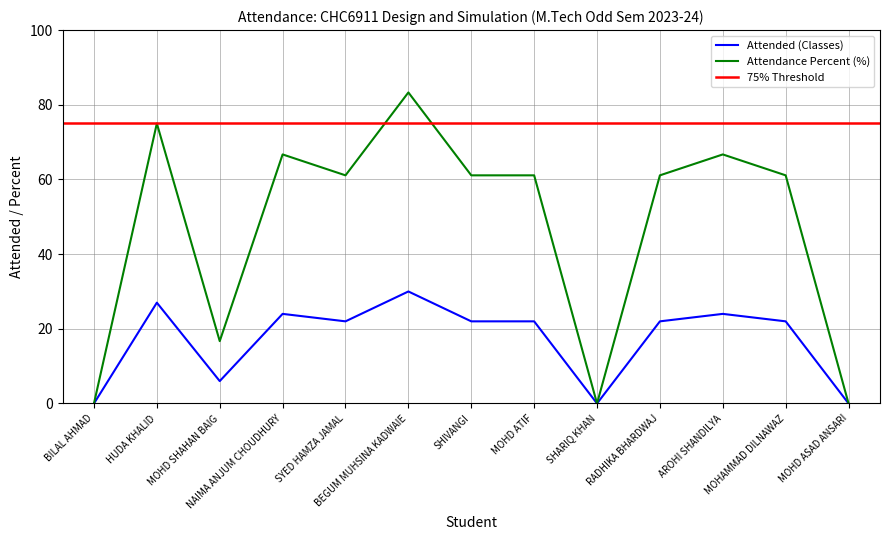

What is the label of the 11th point from the left?

AROHI SHANDILYA